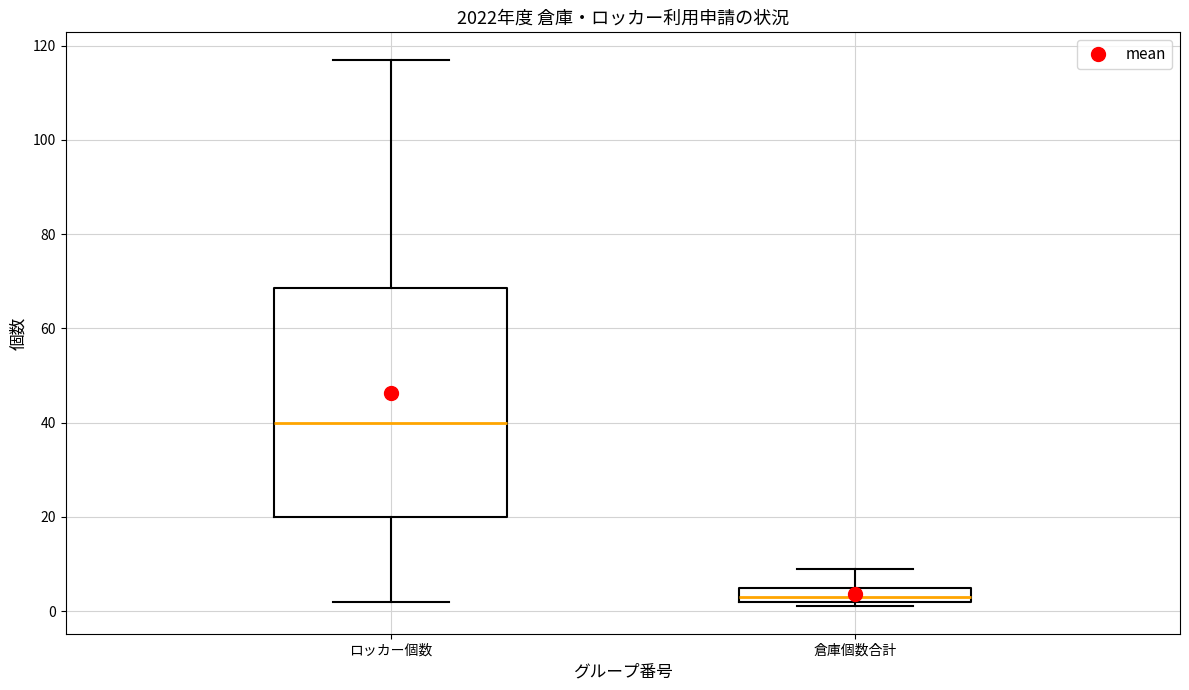

Which box's median line is the highest?

ロッカー個数